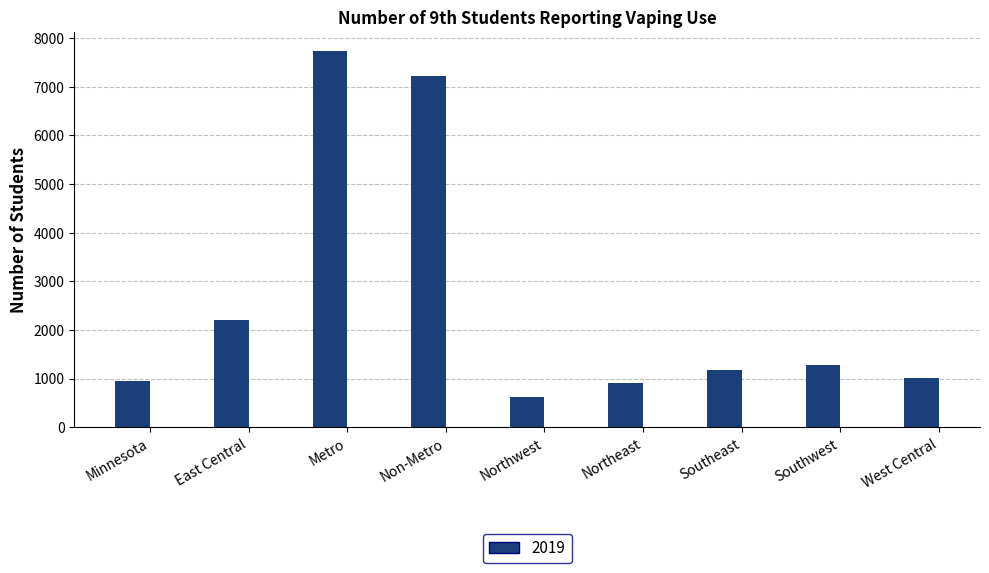

What is the change in value from Northwest to Southeast?

+554